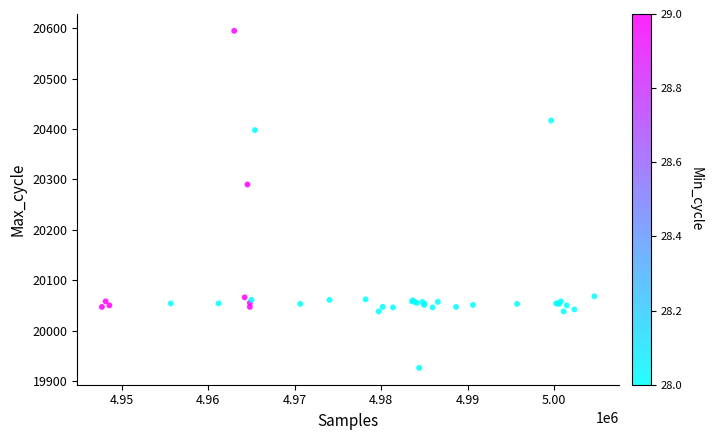

What Y value in the scatter plot is closest to 20260?

20290